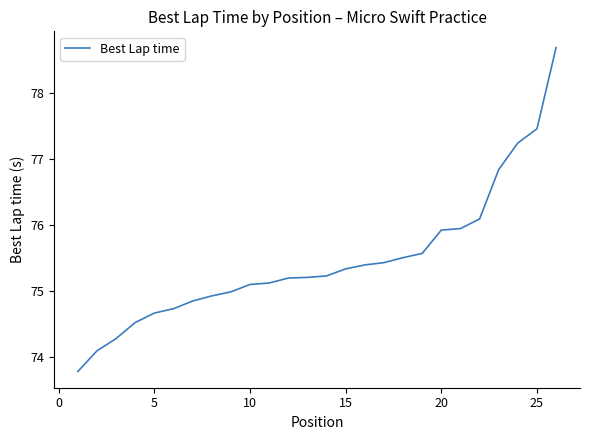

What is the maximum value shown in the chart?

78.7